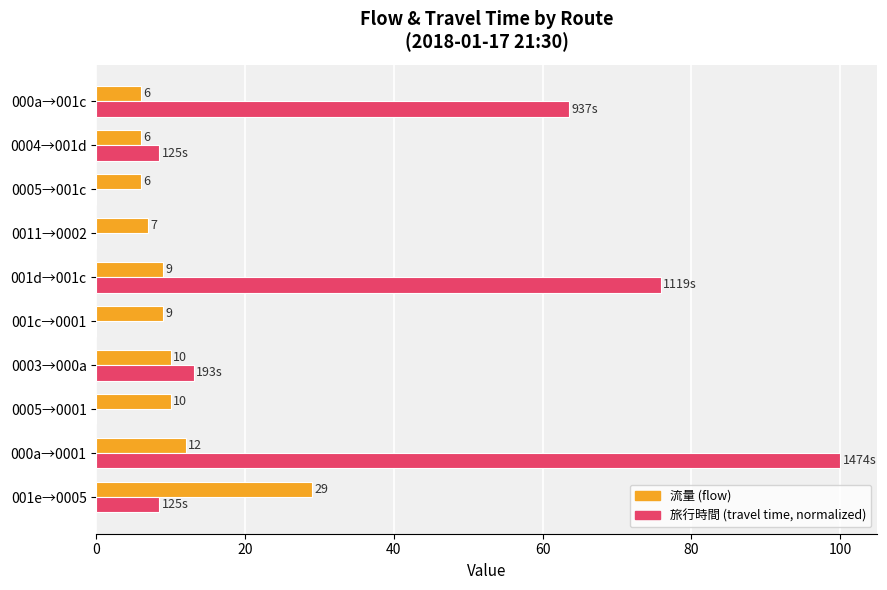

What is the maximum value shown in the chart?

100.0